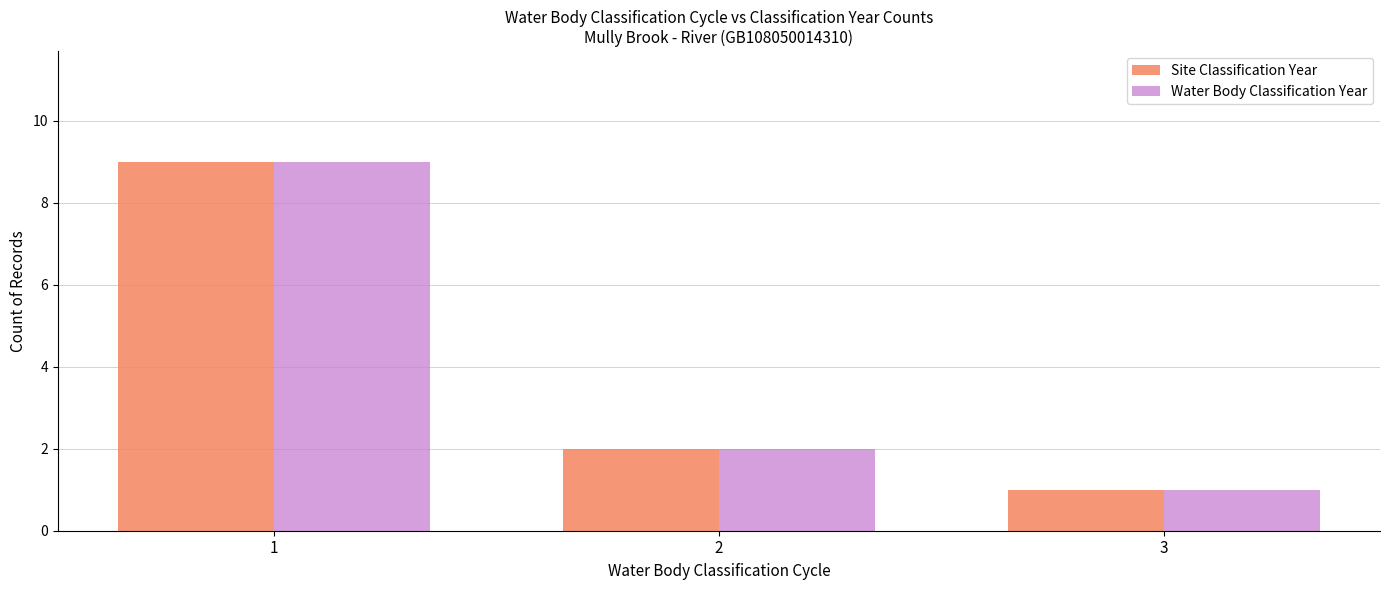

At which label does Water Body Classification Year first exceed 2?

1